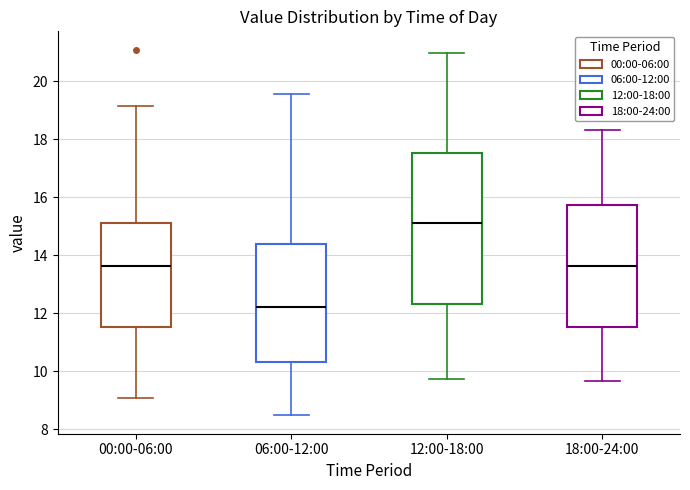

Comparing the boxes themselves (not the whiskers), which one is the tallest?

12:00-18:00